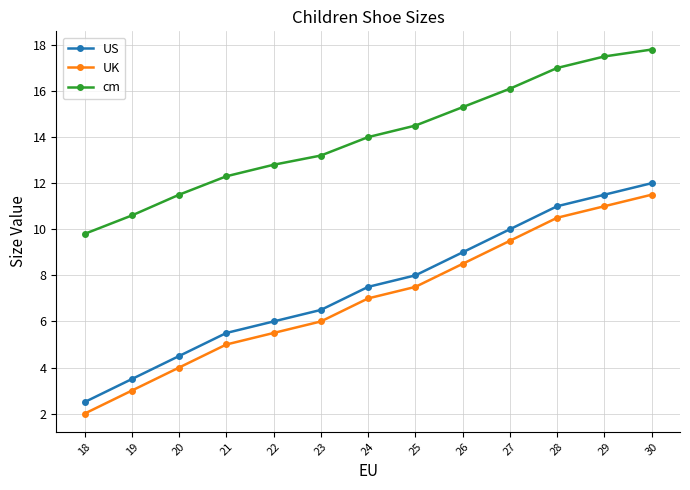

The value of US at 18 is 2.5. True or false?

True